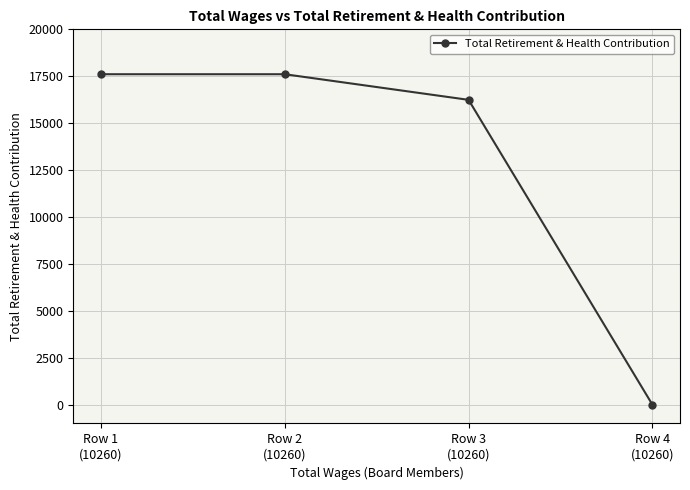

What is the greatest value displayed?

17608